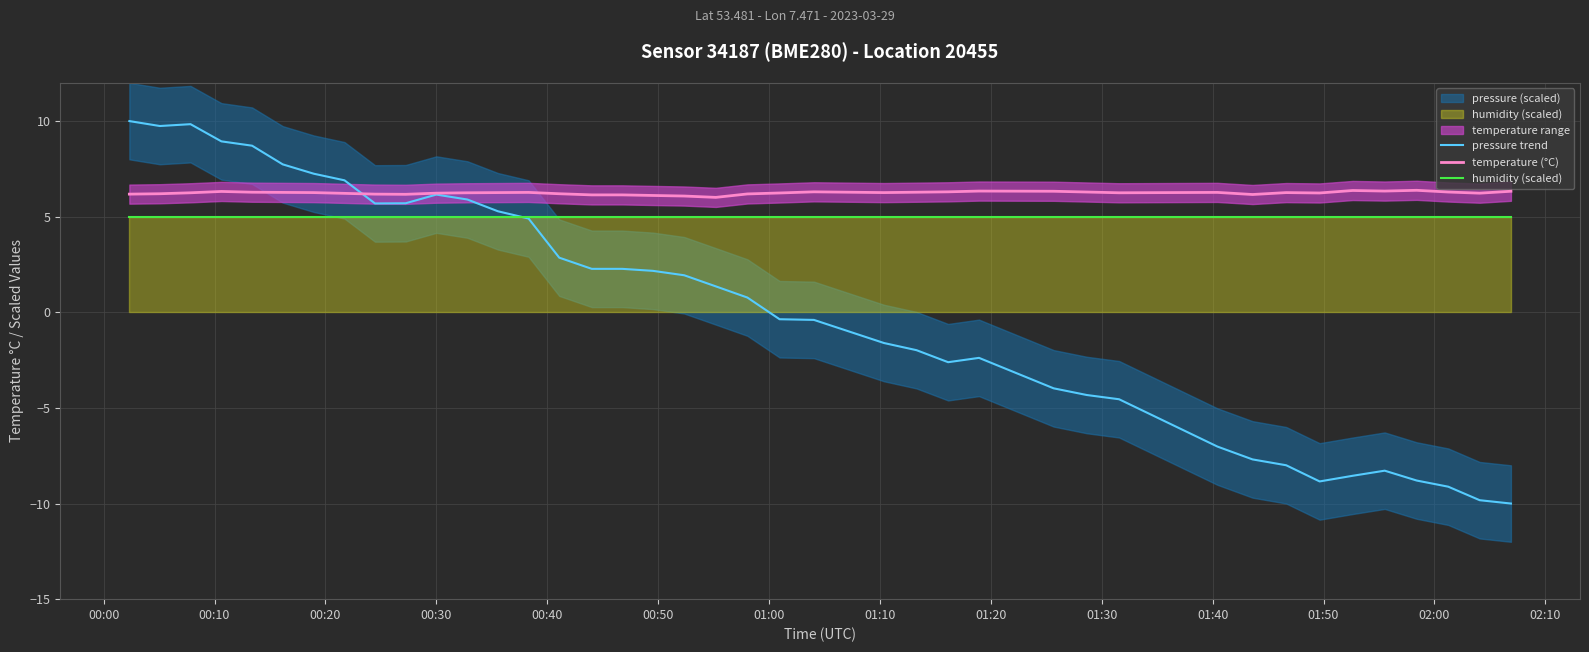

True or false: humidity (scaled) and temperature (°C) intersect in this chart.

False